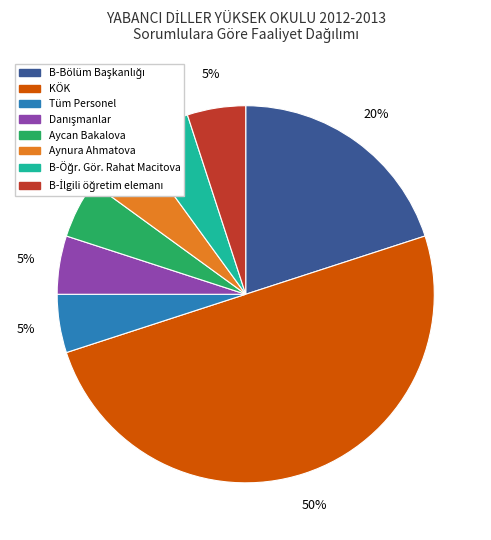

Does Tüm Personel represent more than half of the total?

No